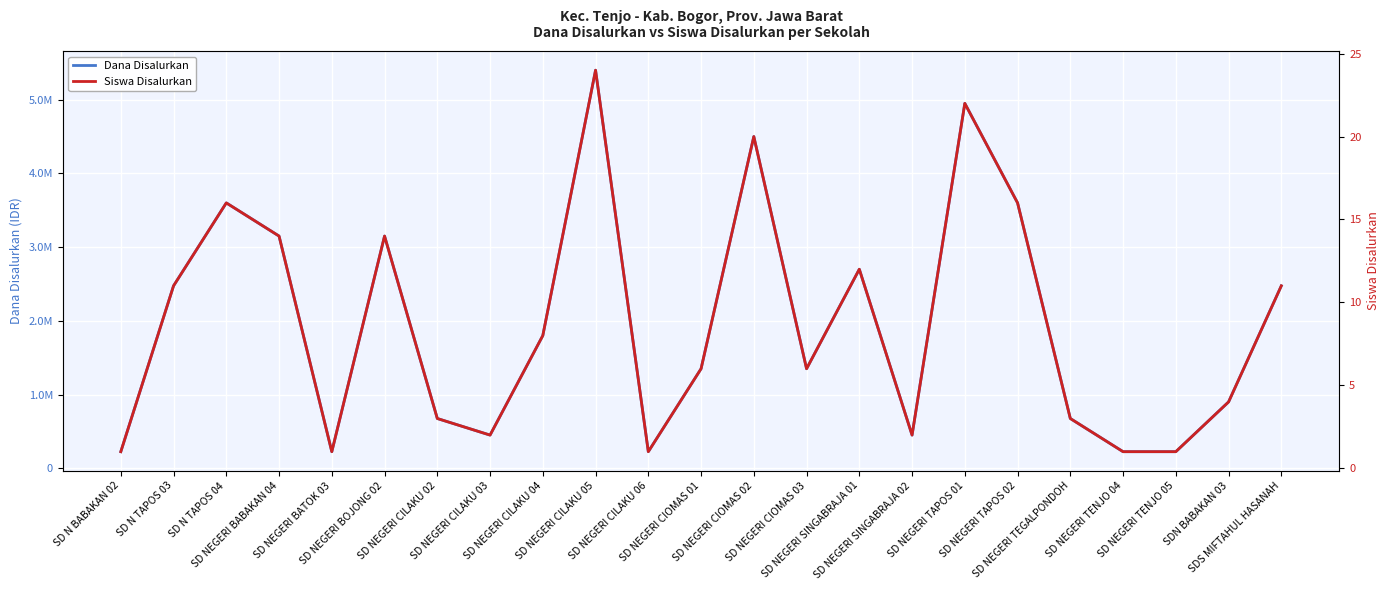

What is the difference between the maximum and minimum values in the Siswa Disalurkan series?

23